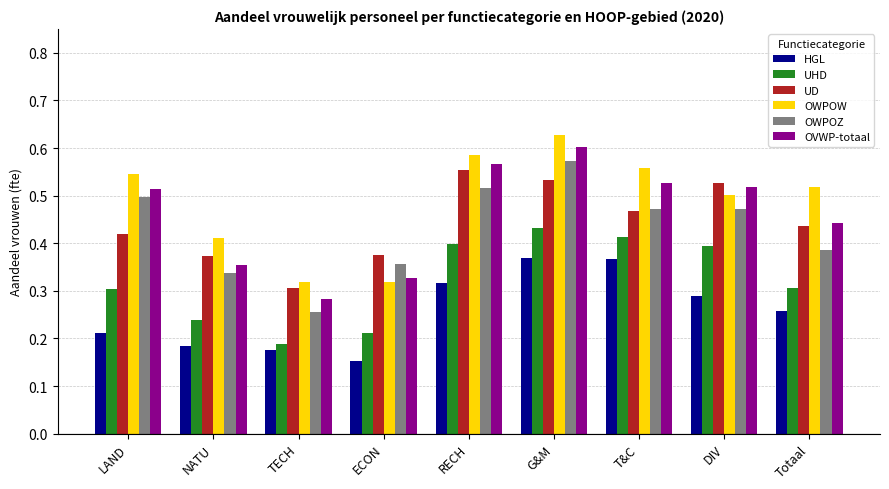

What is the label of the 4th bar from the right?

G&M